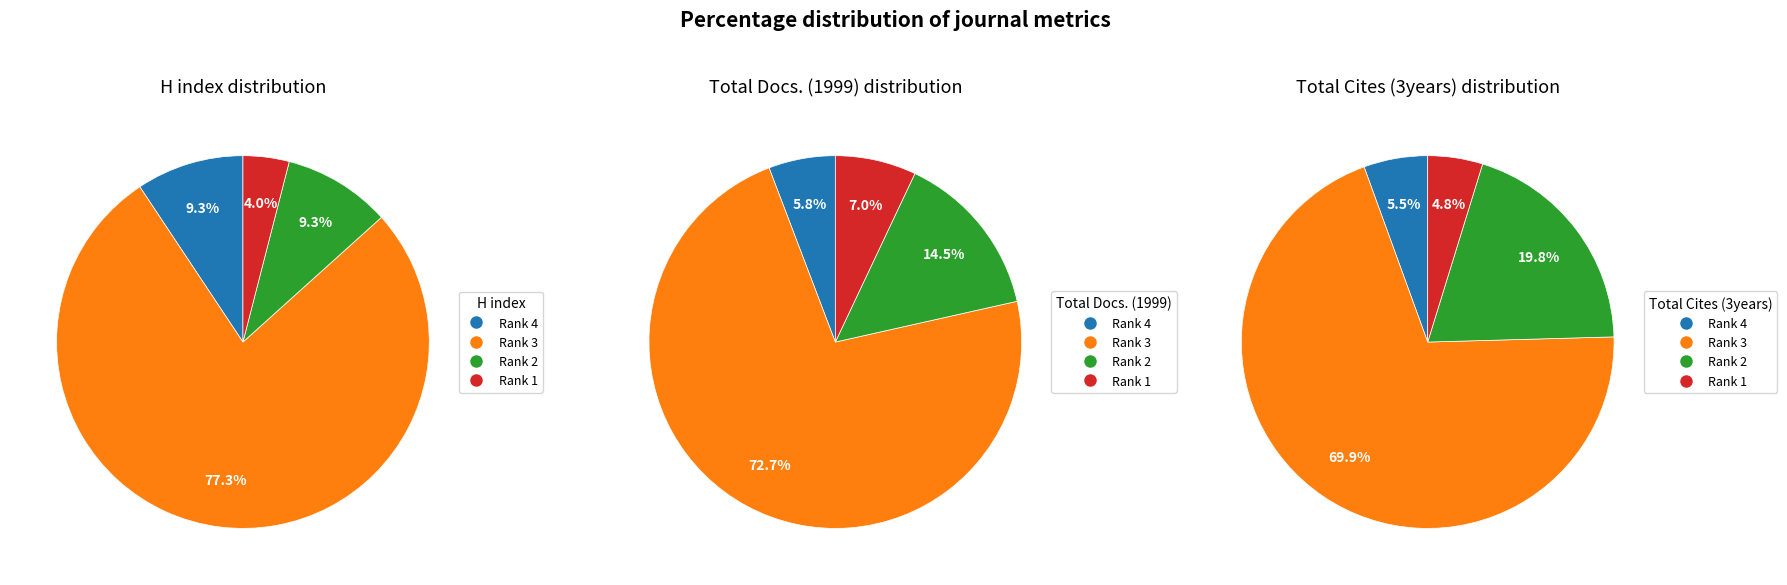

How many segments does this pie chart have?

4